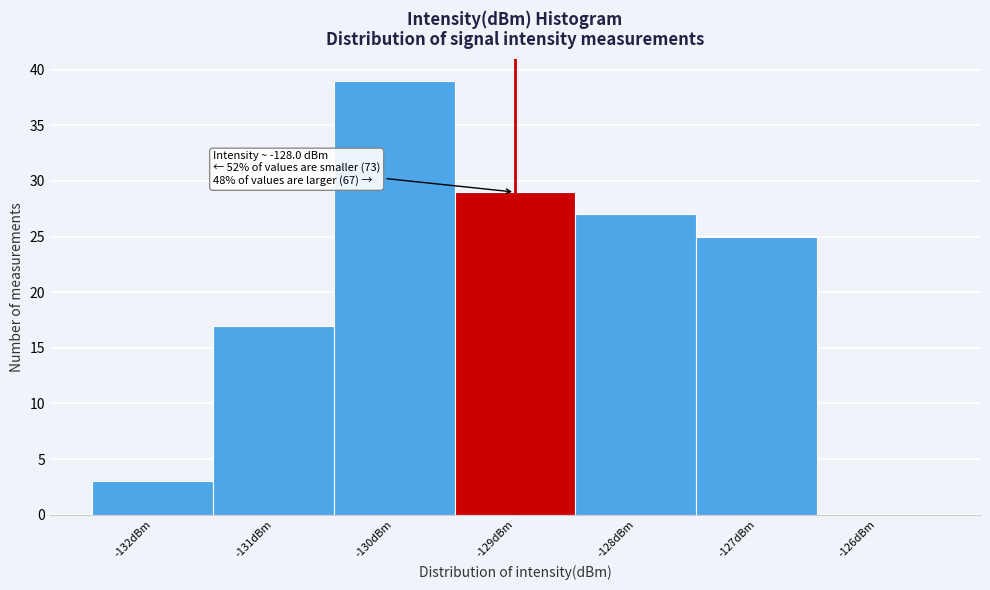

Reading left to right, extract all data points from this chart.

-132dBm=3	-131dBm=17	-130dBm=39	-129dBm=29	-128dBm=27	-127dBm=25	-126dBm=0